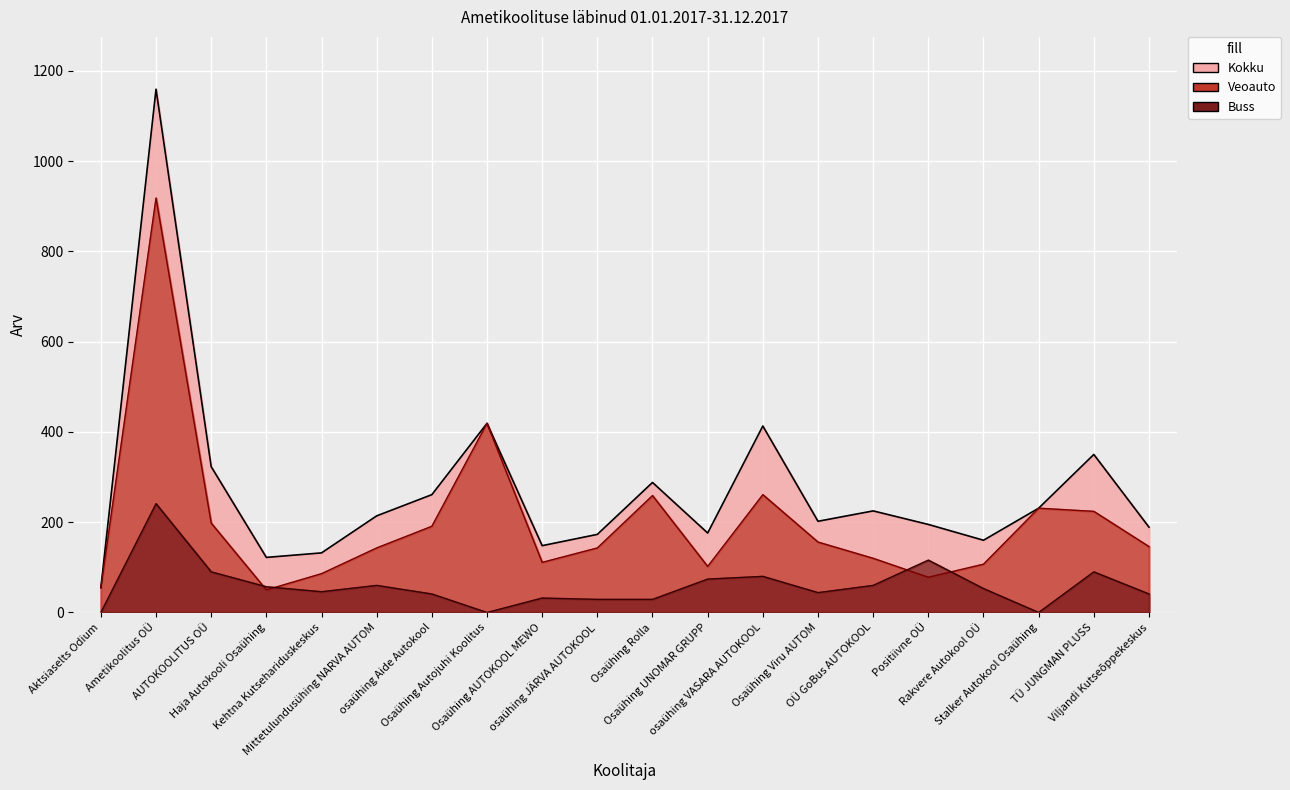

What are all the series names shown in the legend?

Kokku, Veoauto, Buss